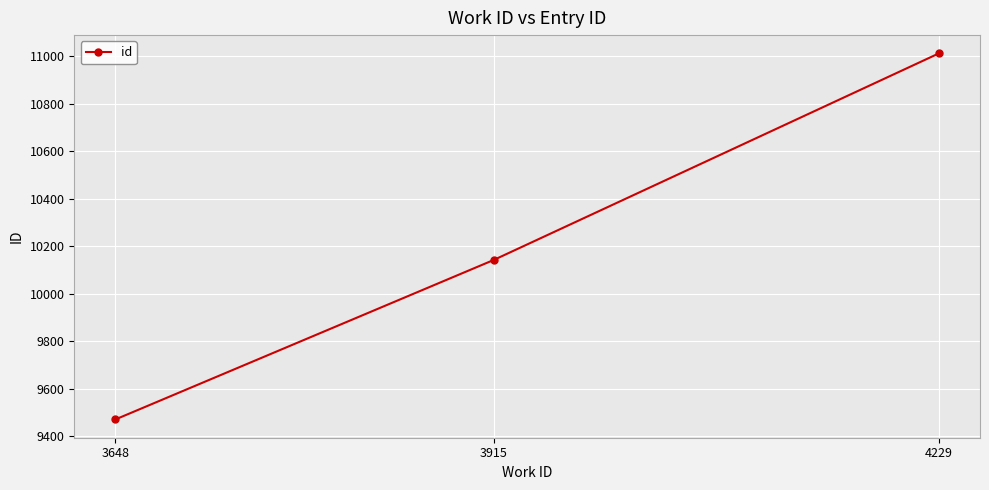

Approximately how many times larger is the value at 4229 compared to 3648?

1.2